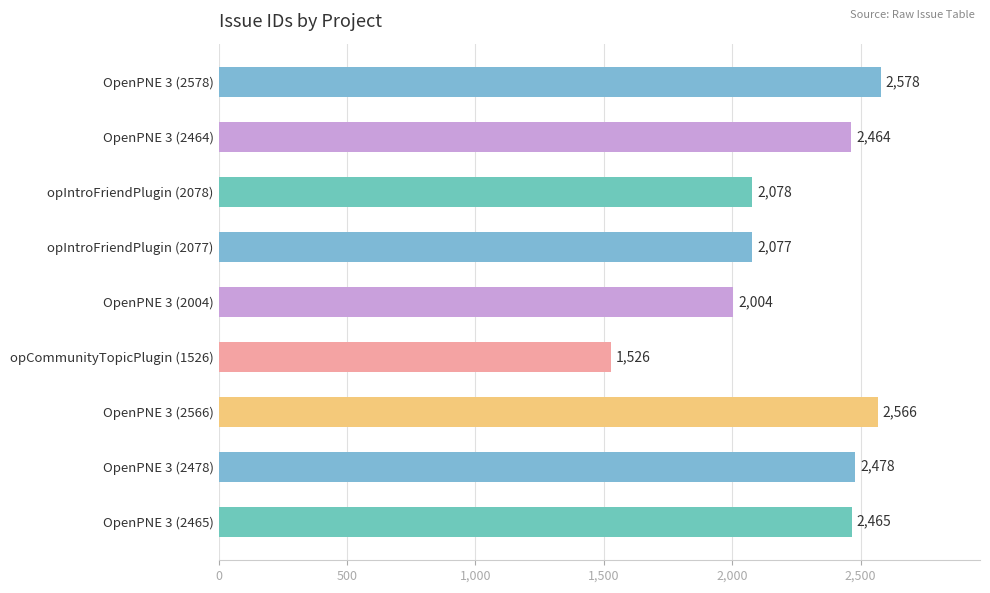

What is the difference between the maximum and minimum values?

1052